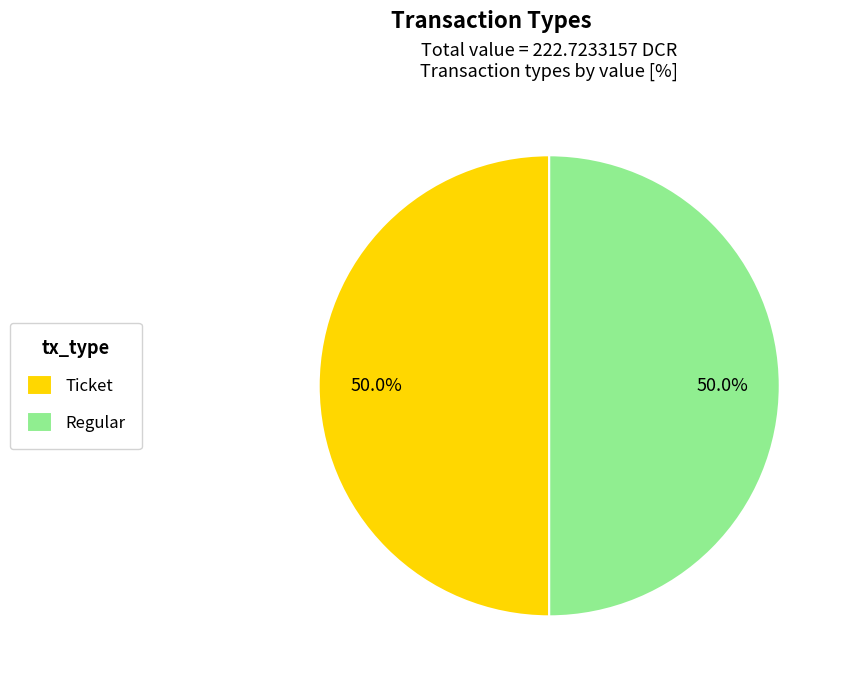

Approximately how many times larger is the value at Regular compared to Ticket?

1.0